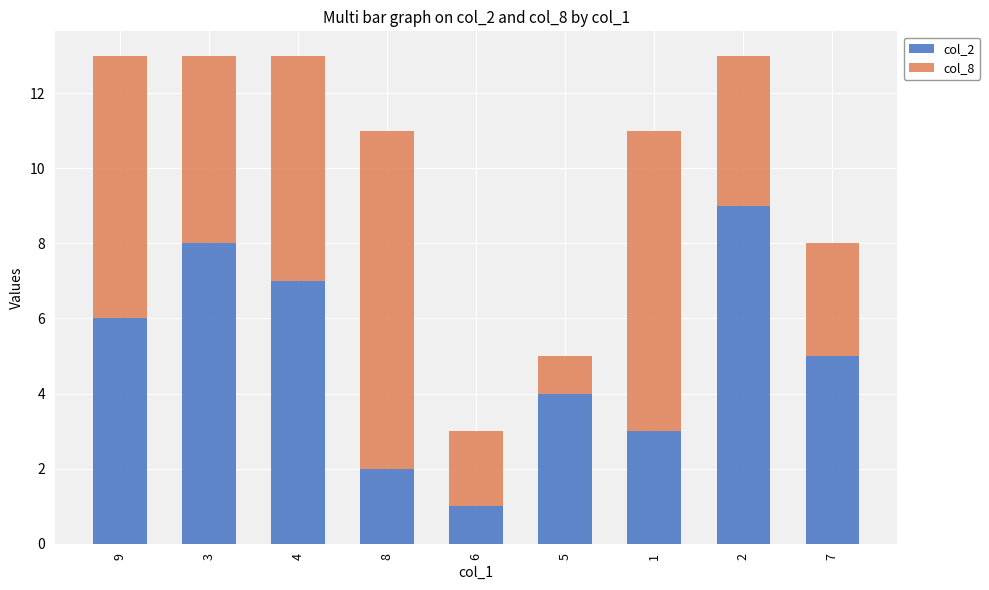

Is it true that col_2 equals 3 at 8?

False